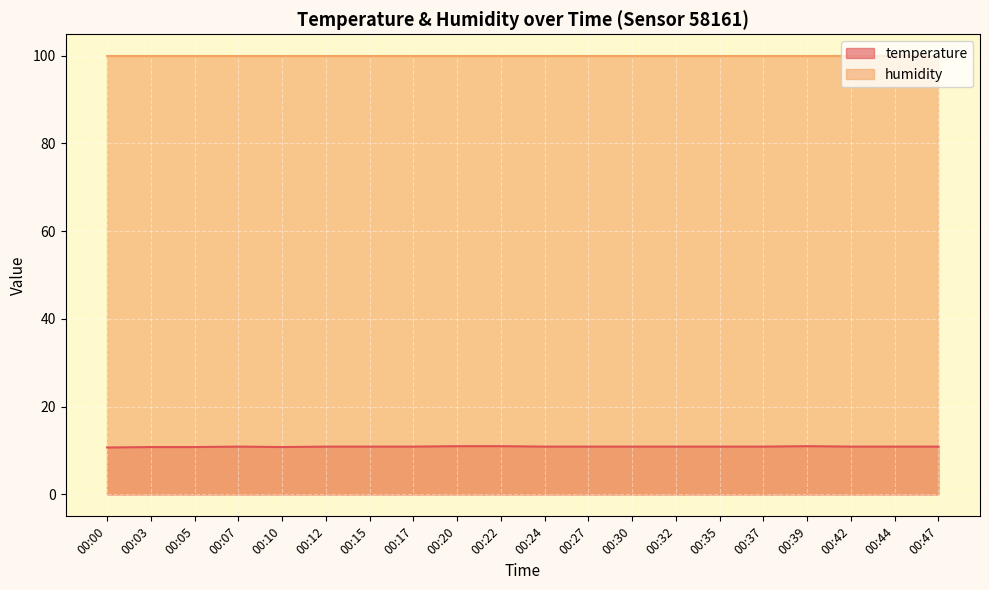

True or false: humidity has a value of 99.9 at 00:10.

True